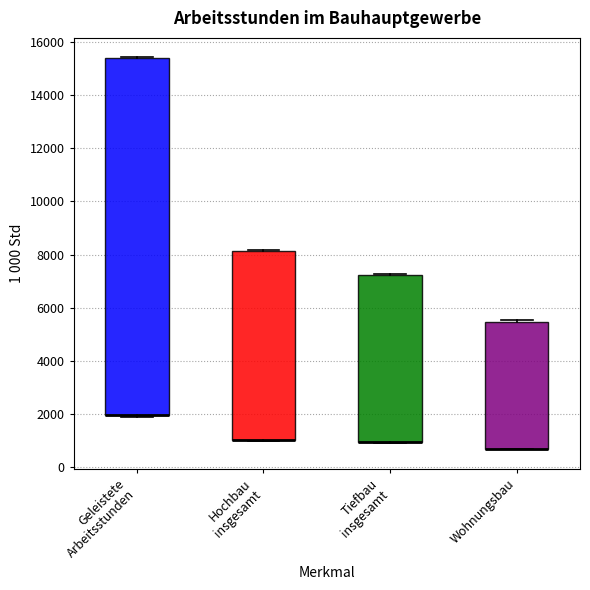

Reading left to right, transcribe this box plot: for each box, give where its median line is, the range the box spans, and where its two whiskers end, as read against the y-axis. The values are not printed on the chart, so give them approximately, as read against the axis.

Geleistete Arbeitsstunden: median 2000 (drawn on the box's lower edge), box 2000 to 15400, whiskers 1800 to 15400
Hochbau insgesamt: median 1000 (drawn on the box's lower edge), box 1000 to 8200, whiskers 1000 to 8200
Tiefbau insgesamt: median 1000 (drawn on the box's lower edge), box 1000 to 7200, whiskers 1000 to 7200 (just above the box's upper edge)
Wohnungsbau: median 600 (drawn on the box's lower edge), box 600 to 5400, whiskers 600 to 5600